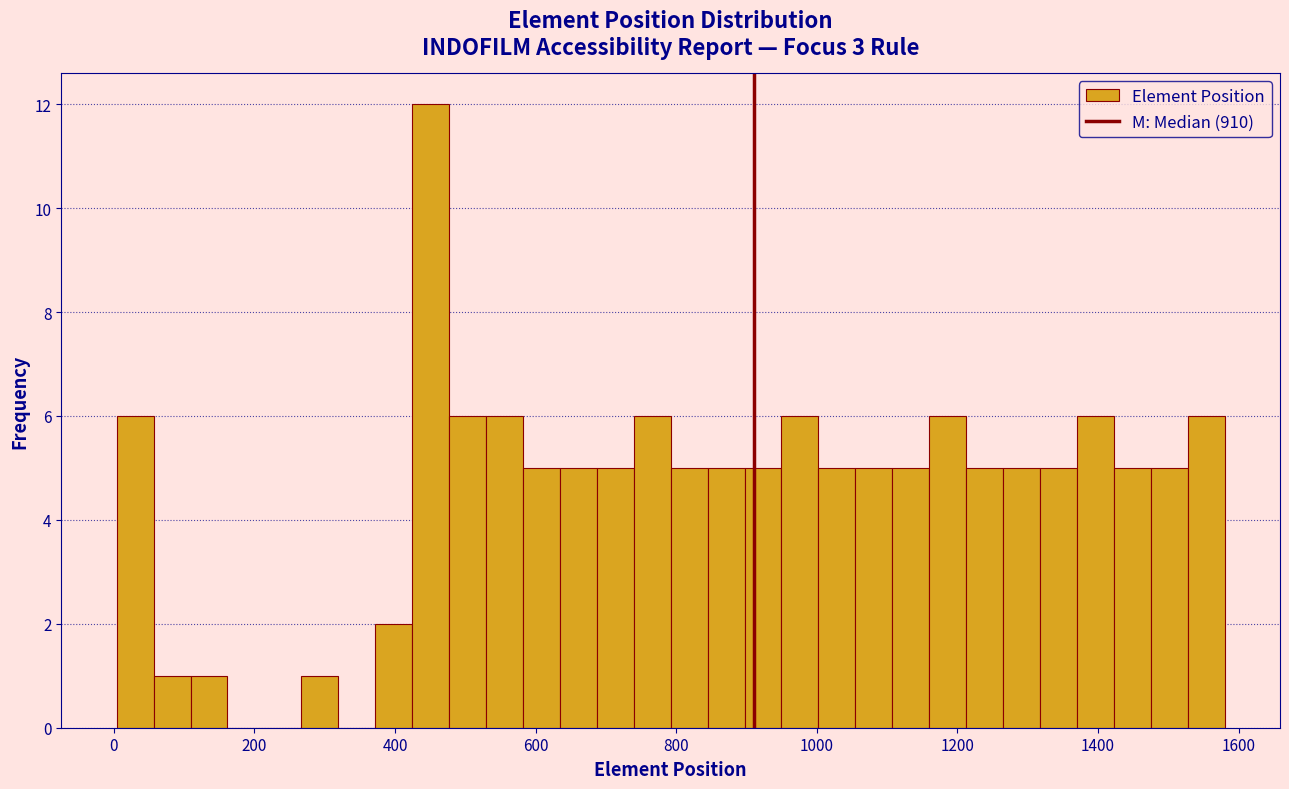

Read against the x-axis, roughly where is the centre of the tallest bar?

460